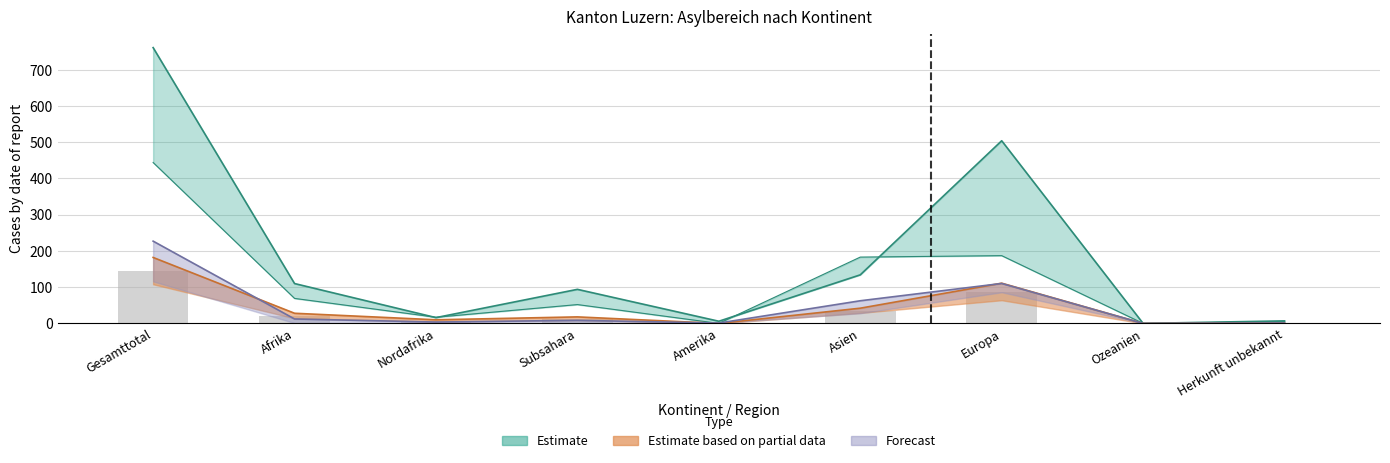

What position from the left is Asien?

6